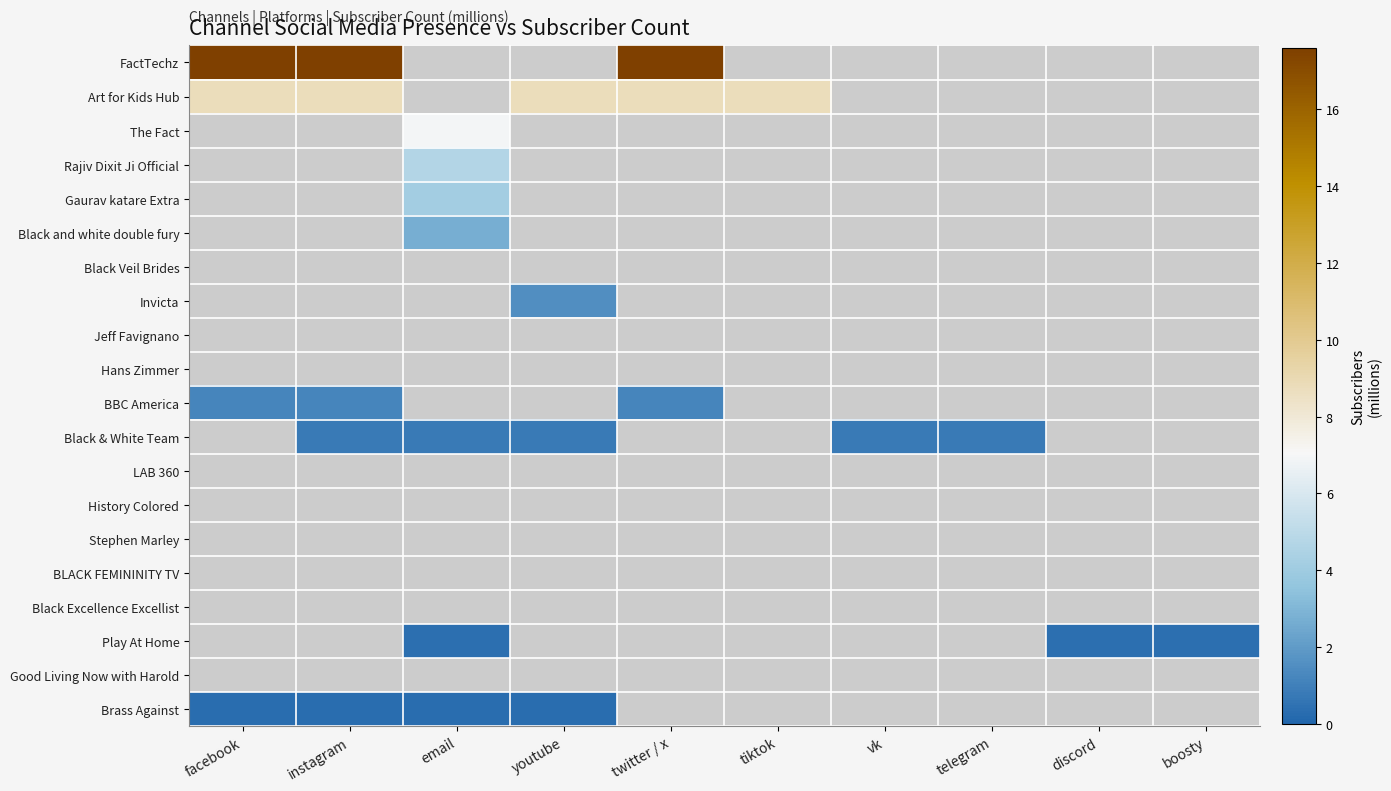

Is the value of Black & White Team at discord greater than the value of FactTechz at twitter / x?

No